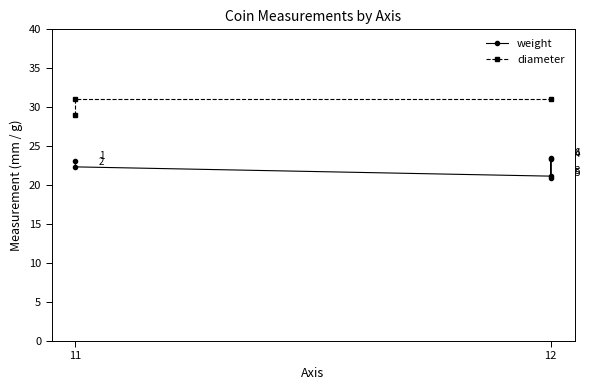

What are all the series names shown in the legend?

weight, diameter